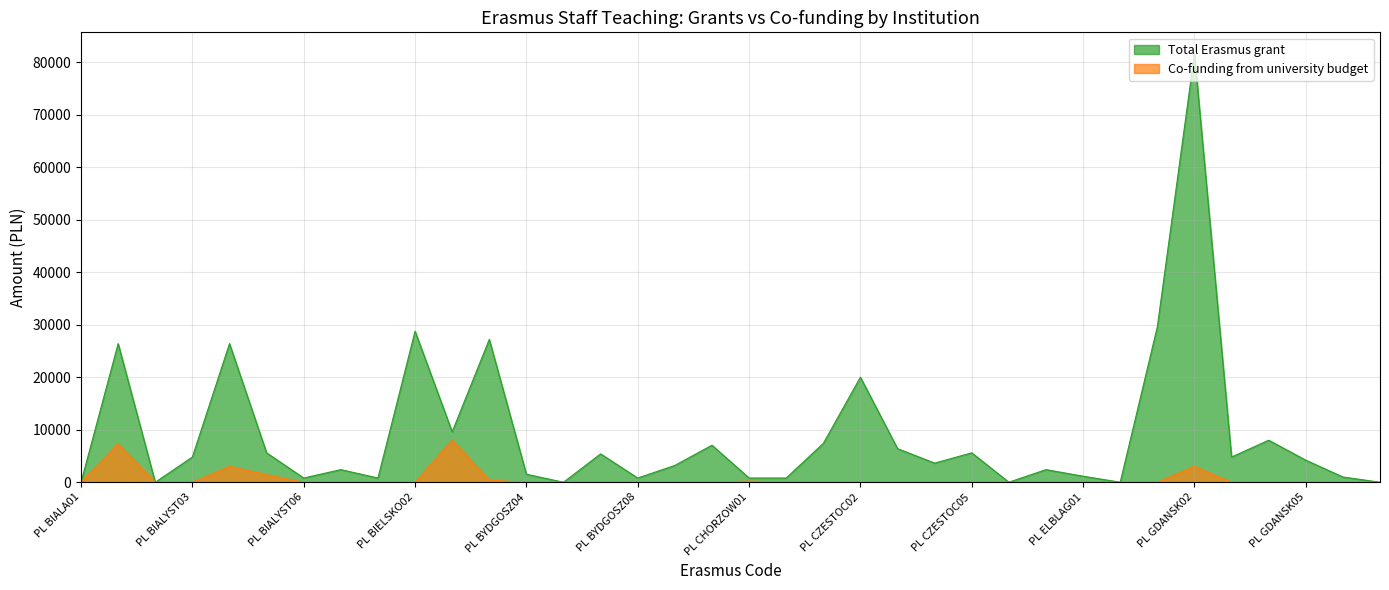

Between PL BIALYST04 and PL CZESTOC04, which series saw the biggest shift?

Total Erasmus grant